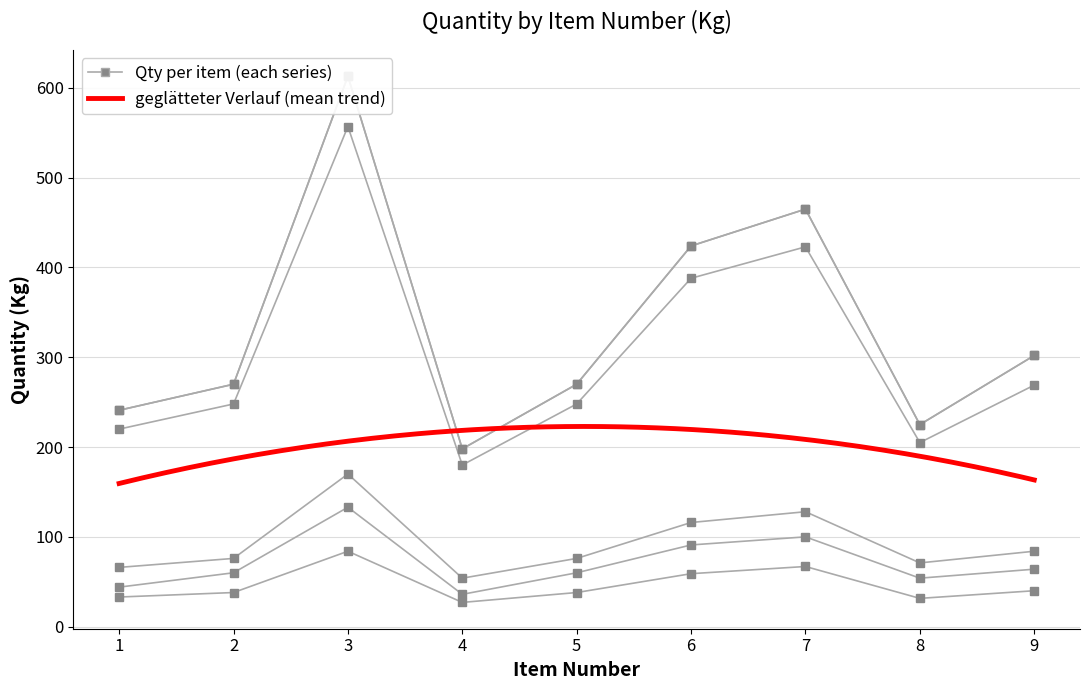

What is the spread (max minus min) of values at 9?

262.0